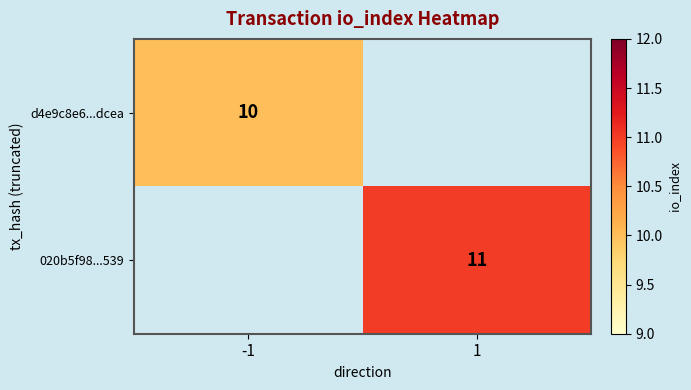

At how many categories does at least one series exceed 10?

1